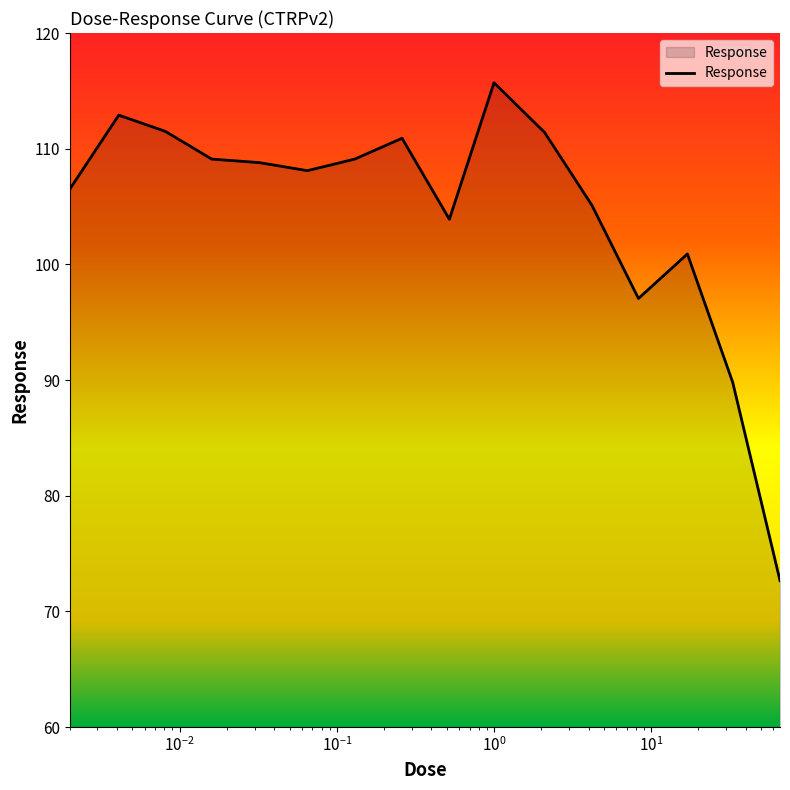

What is the greatest value displayed?

115.7